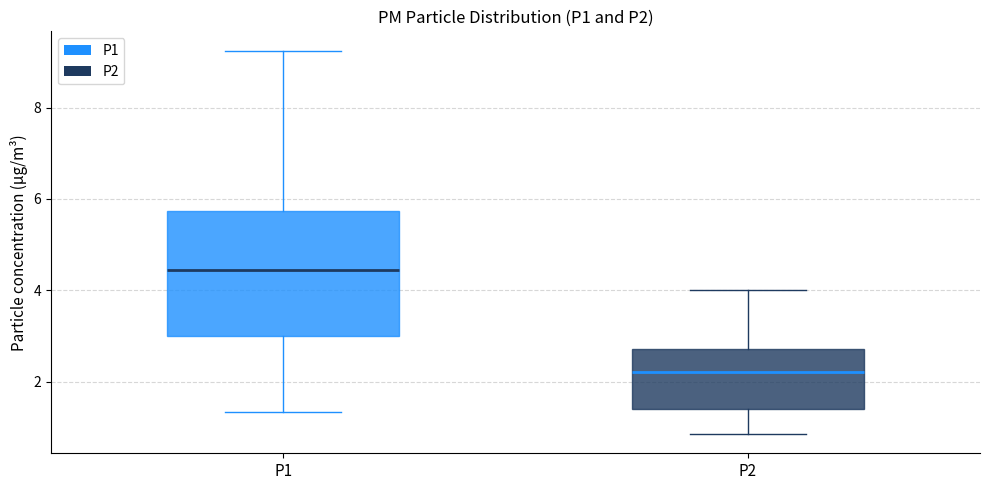

Which box's median line is the highest?

P1